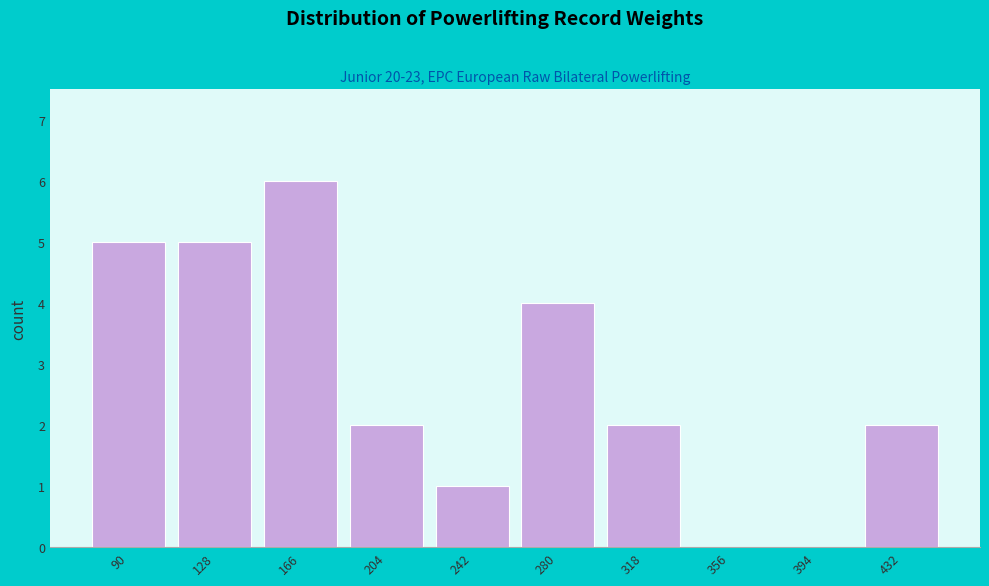

Reading left to right, list all the values displayed in this chart.

90=5	128=5	166=6	204=2	242=1	280=4	318=2	356=0	394=0	432=2